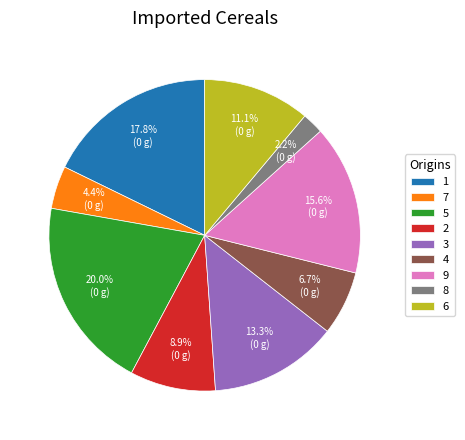

Does any single category account for the majority?

No